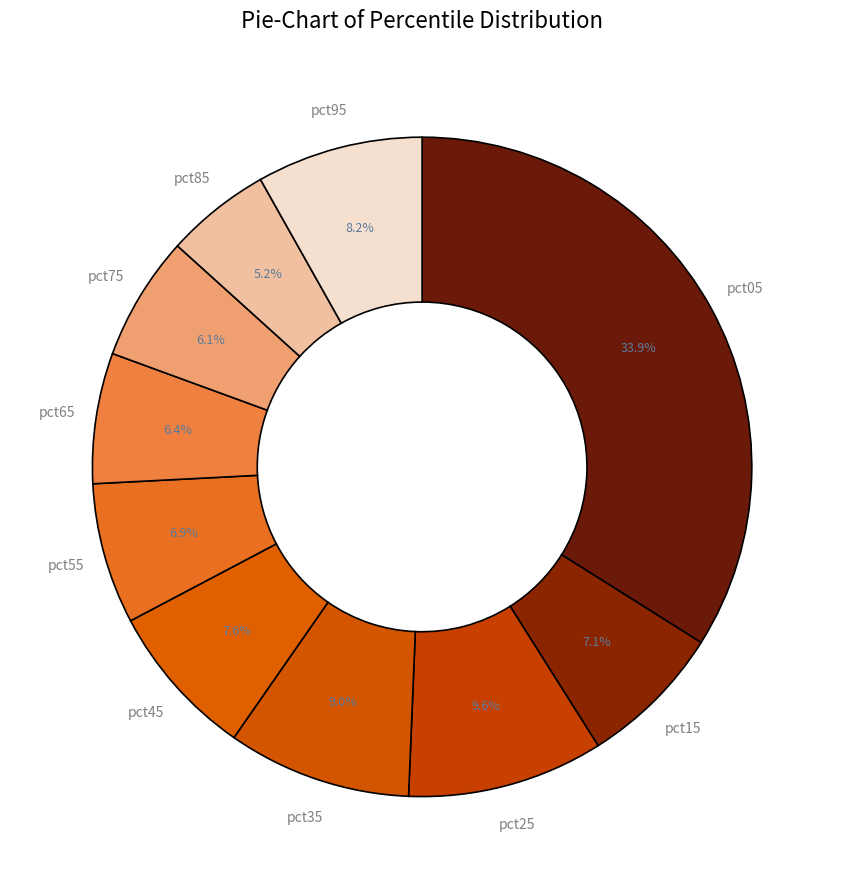

Does any single category account for the majority?

No